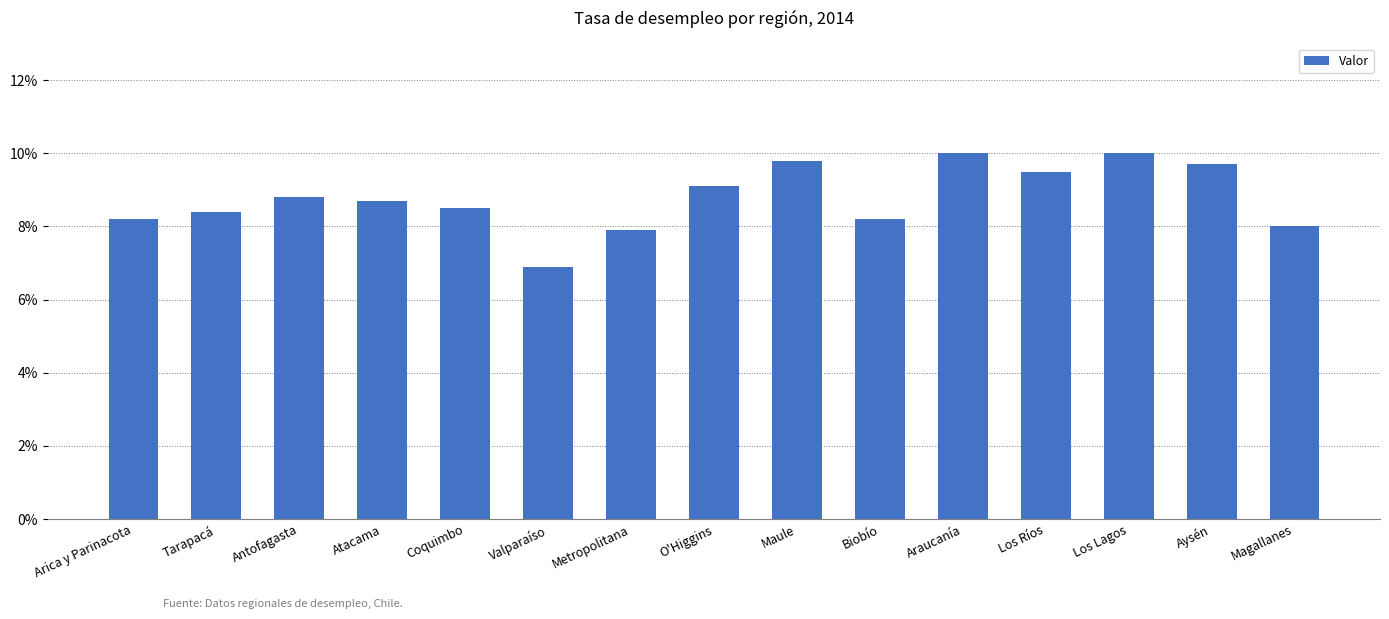

What is the minimum value shown in the chart?

6.9